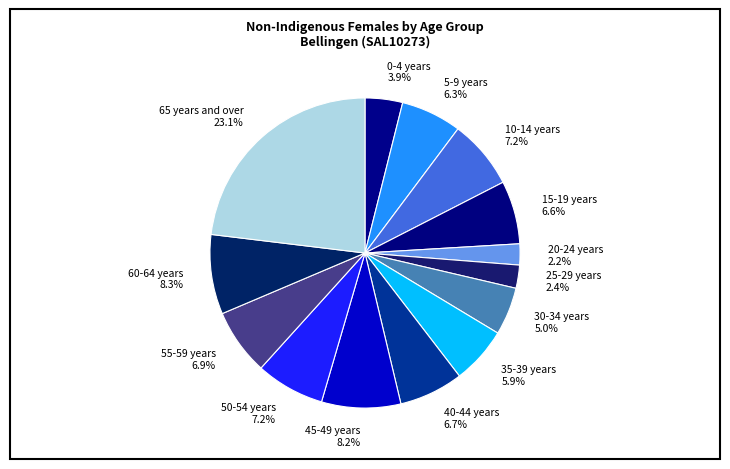

Does 65 years and over account for over 50% of the chart?

No